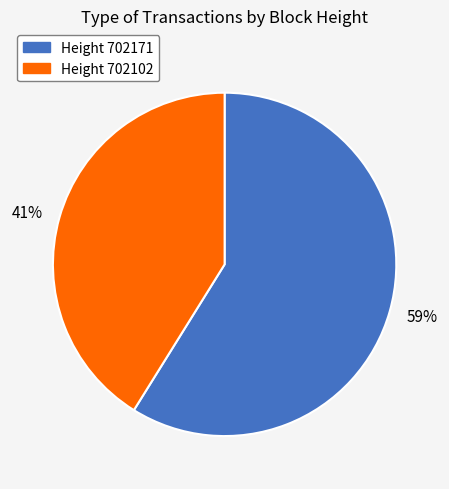

Is there any slice that represents more than half of the pie?

Yes